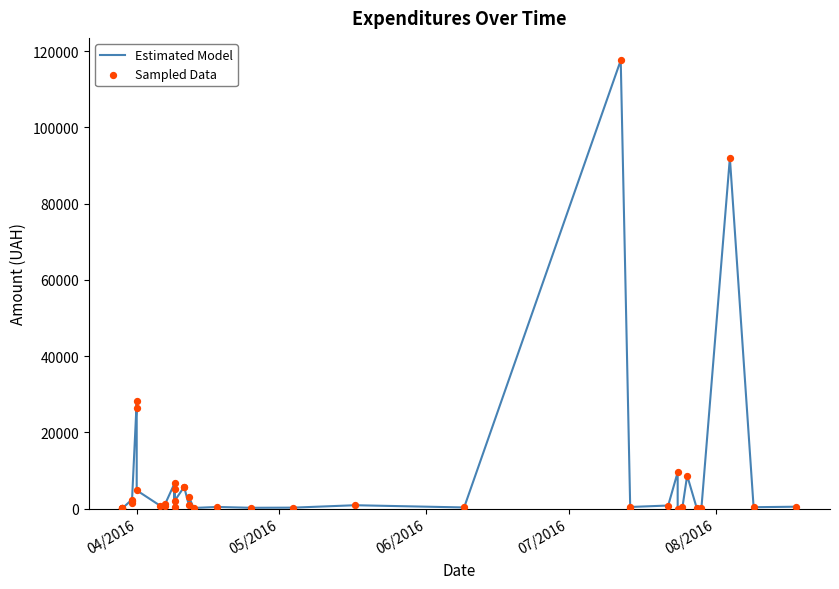

Which series reaches the maximum Y coordinate?

Estimated Model